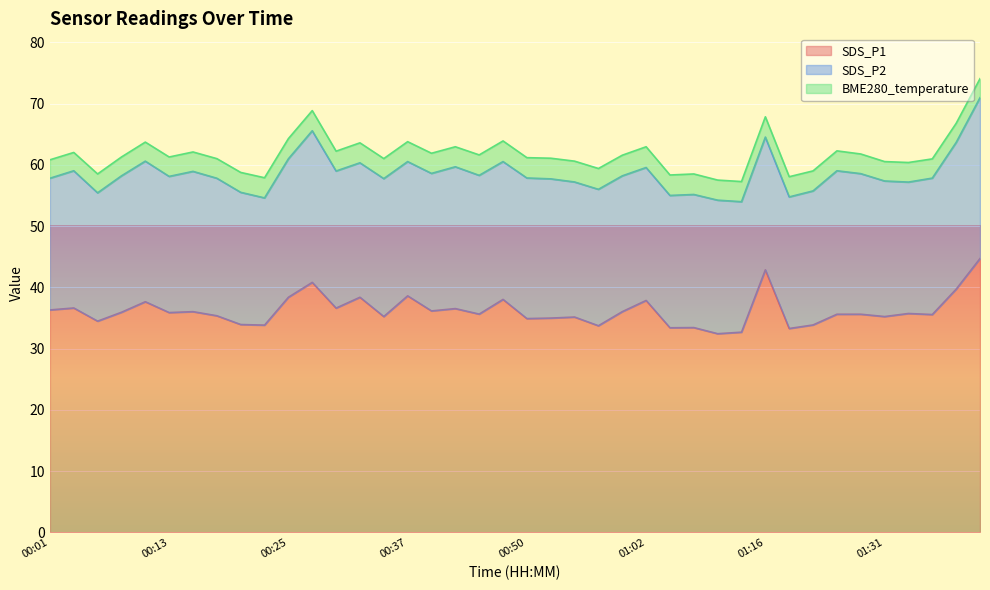

What is the label of the 17th point from the left?

00:40